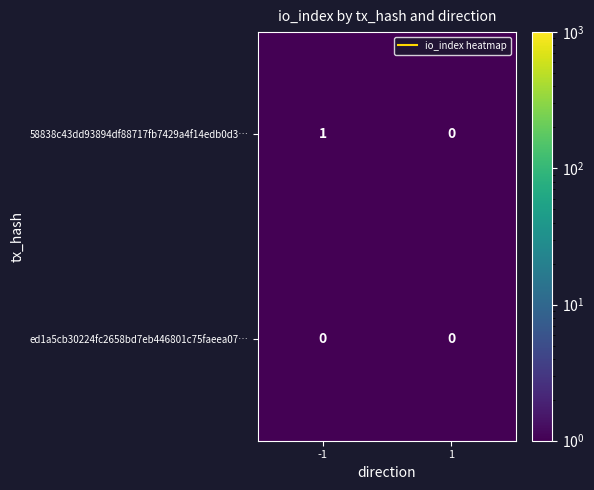

What is the total value across all series at 1?

0